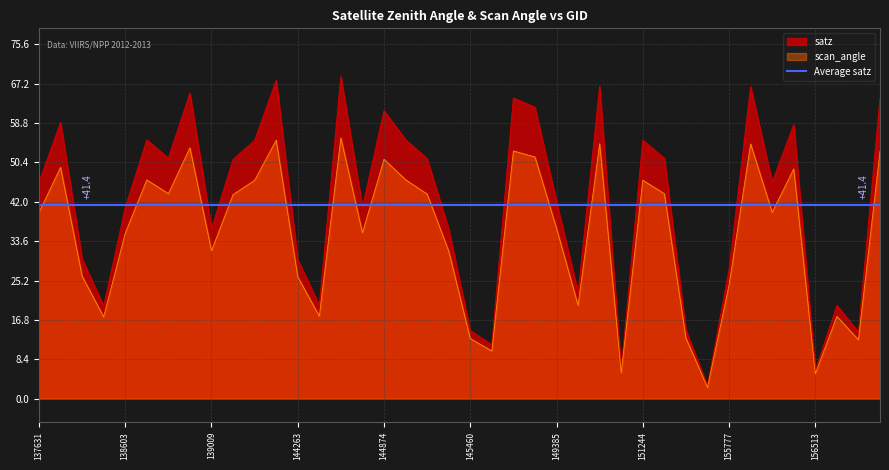

Is it true that satz equals 16.2 at 144263?

False